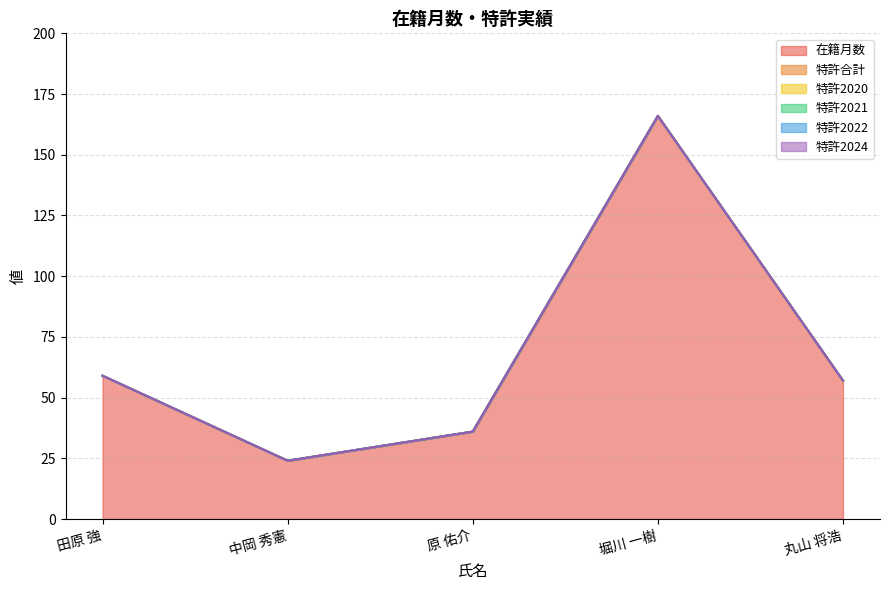

At how many categories does at least one series exceed 109?

1